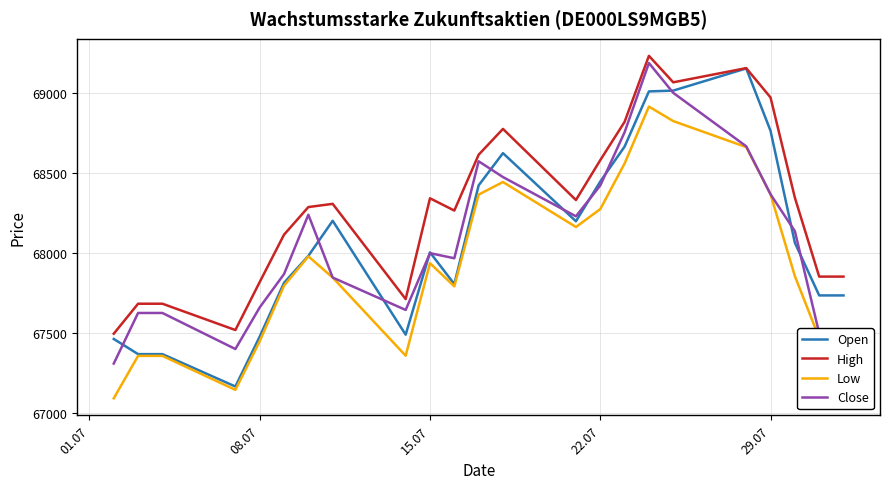

Which series has the widest spread of values?

Open